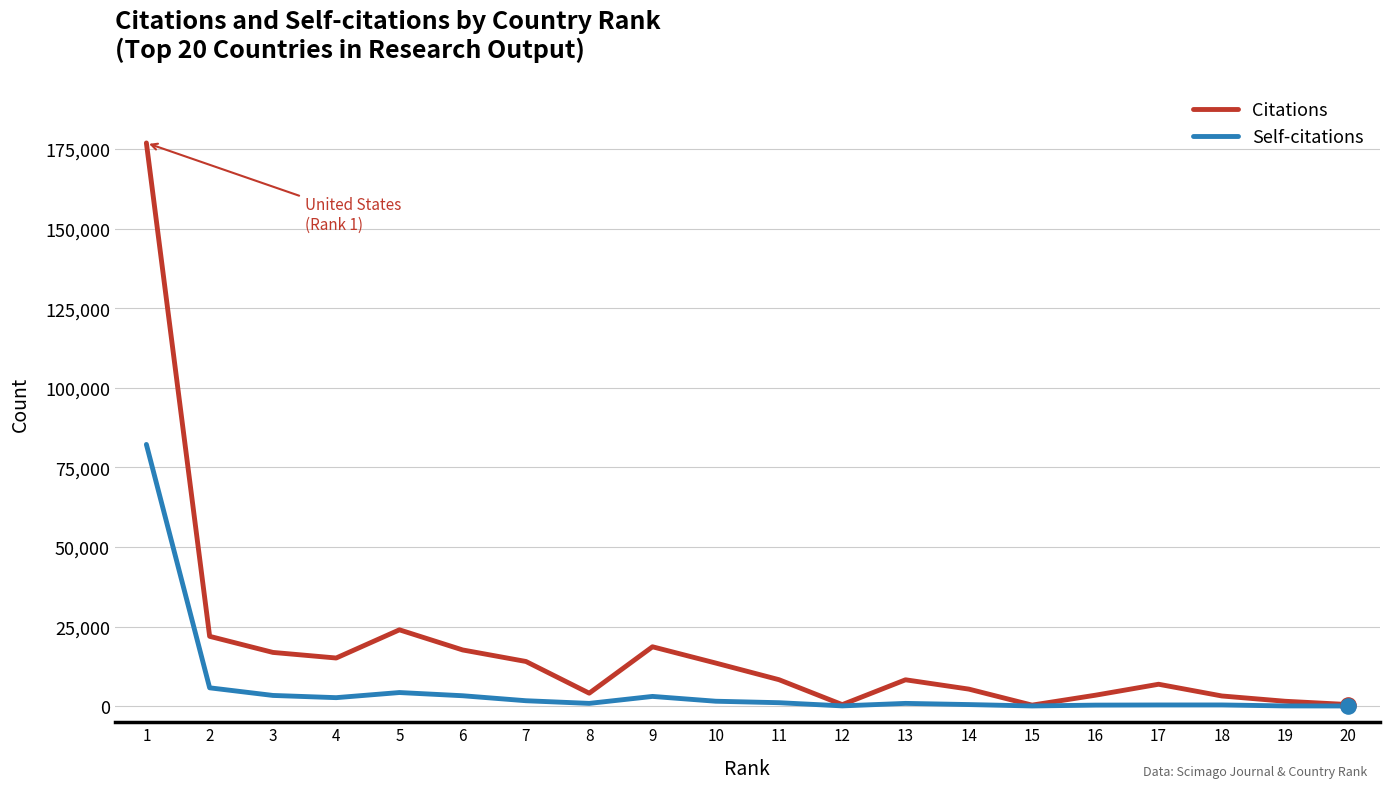

Is the value of Citations at 14 greater than the value of Self-citations at 12?

Yes